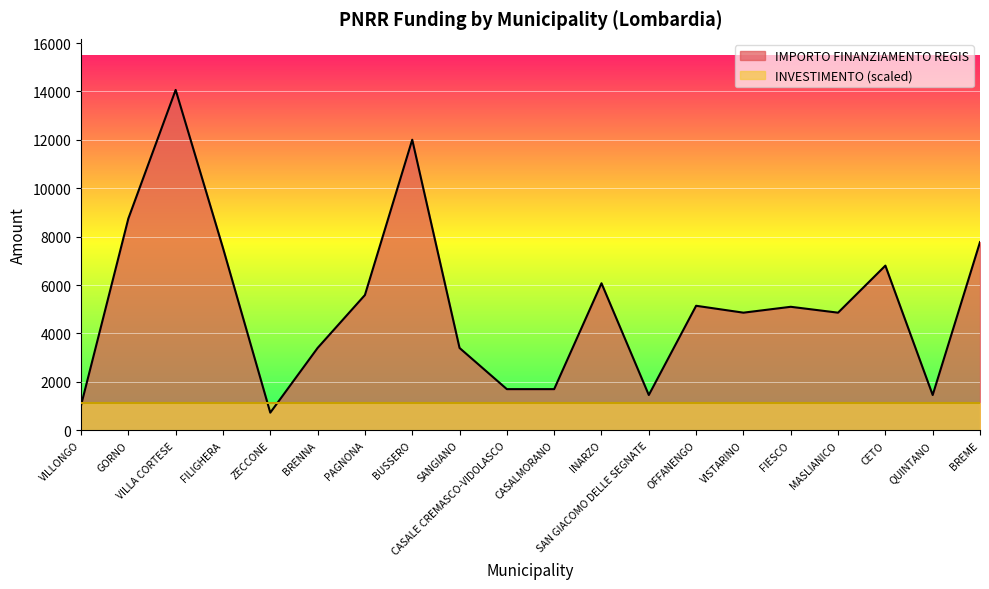

The chart shows a value of 729 at ZECCONE. True or false?

True